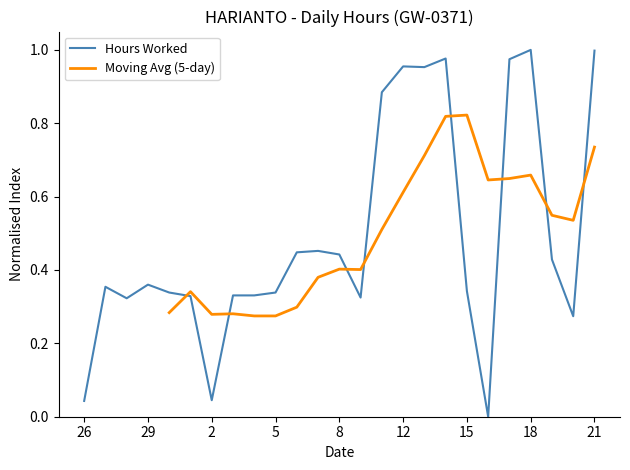

How many points are higher than both their immediate neighbors (excluding endpoints)?

6